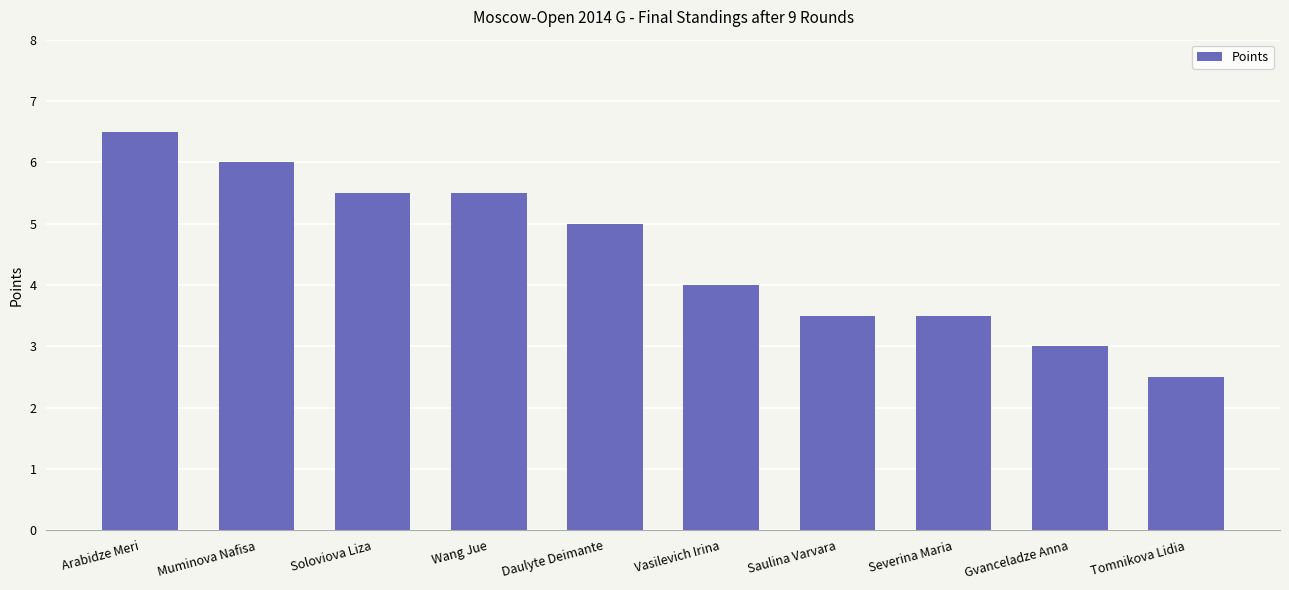

What is the label of the 8th bar from the left?

Severina Maria